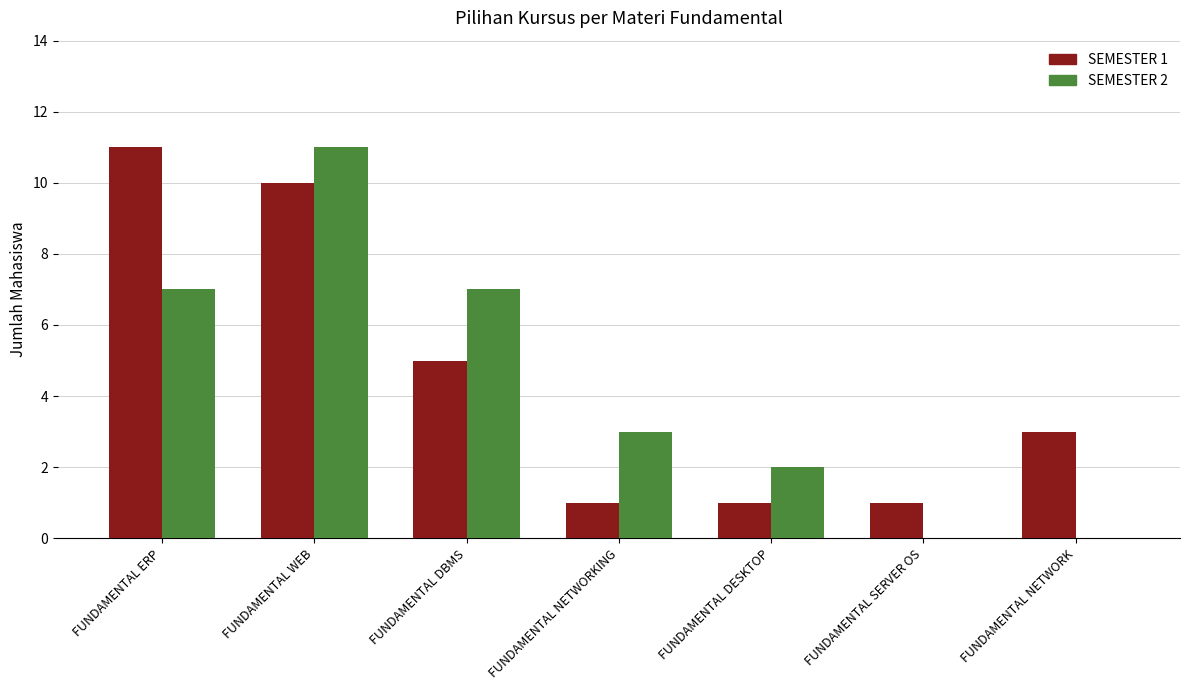

Which series changed the most between FUNDAMENTAL WEB and FUNDAMENTAL SERVER OS?

SEMESTER 2